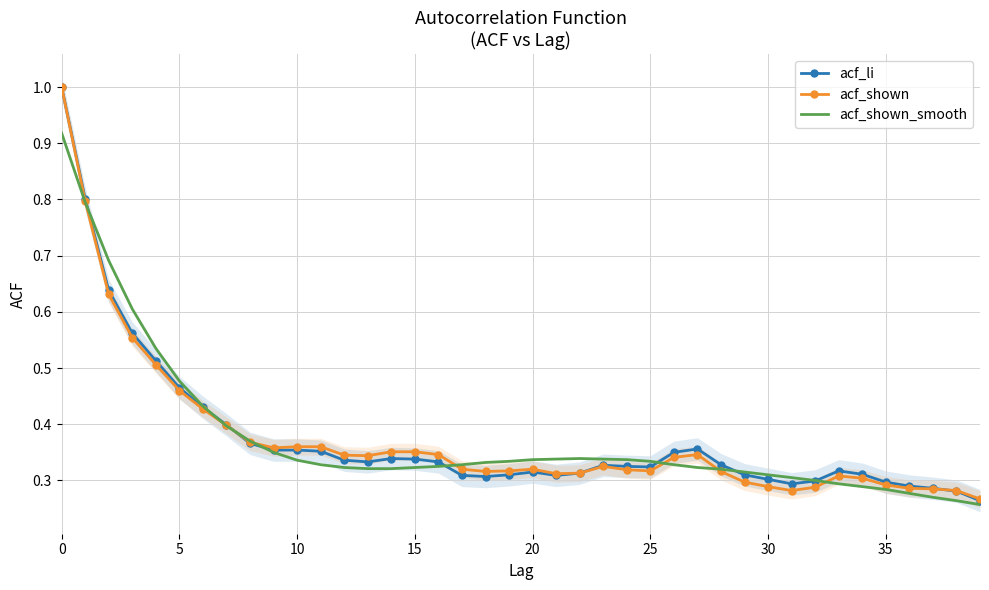

Is this an area chart (filled region under the line)?

No